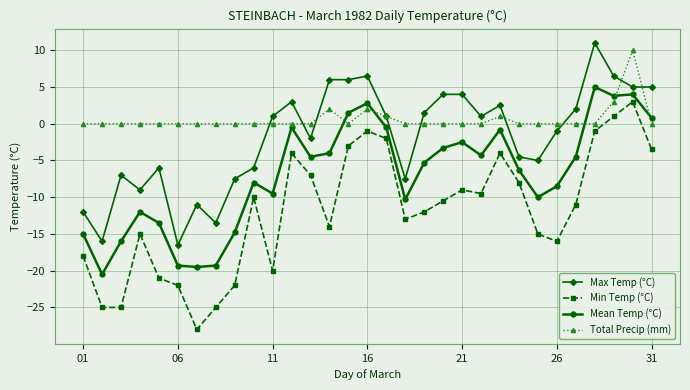

Rank the series by their average value, from lowest to highest.

Min Temp (°C), Mean Temp (°C), Max Temp (°C), Total Precip (mm)